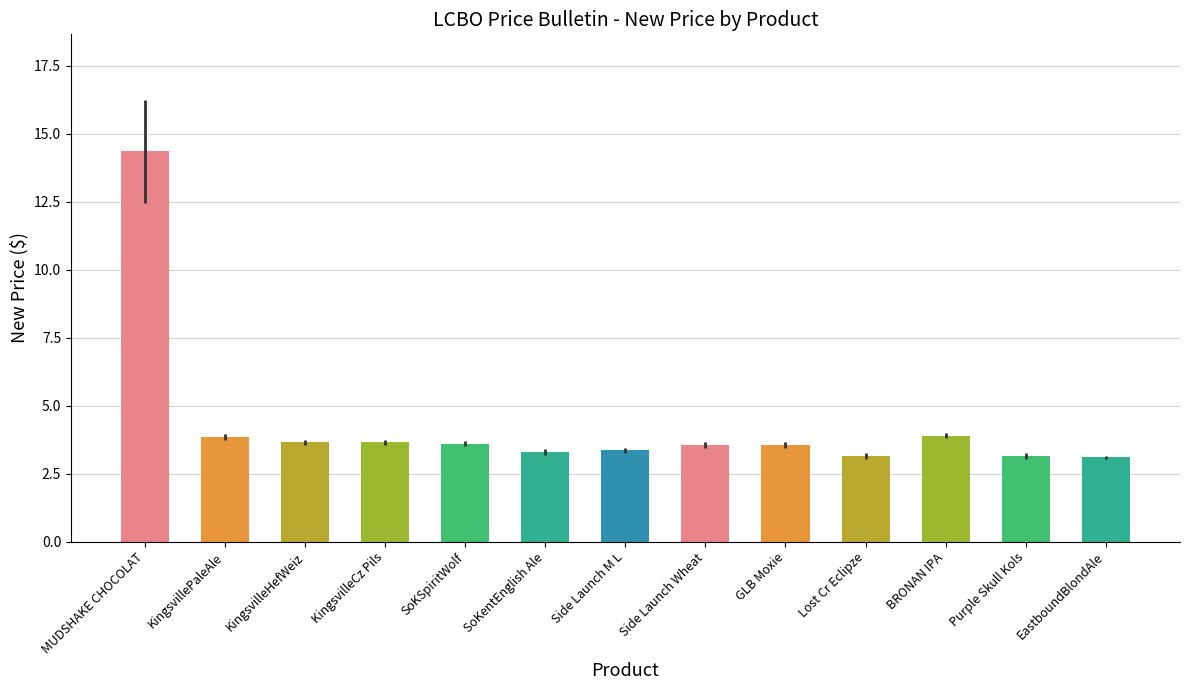

What is the minimum value shown in the chart?

3.1